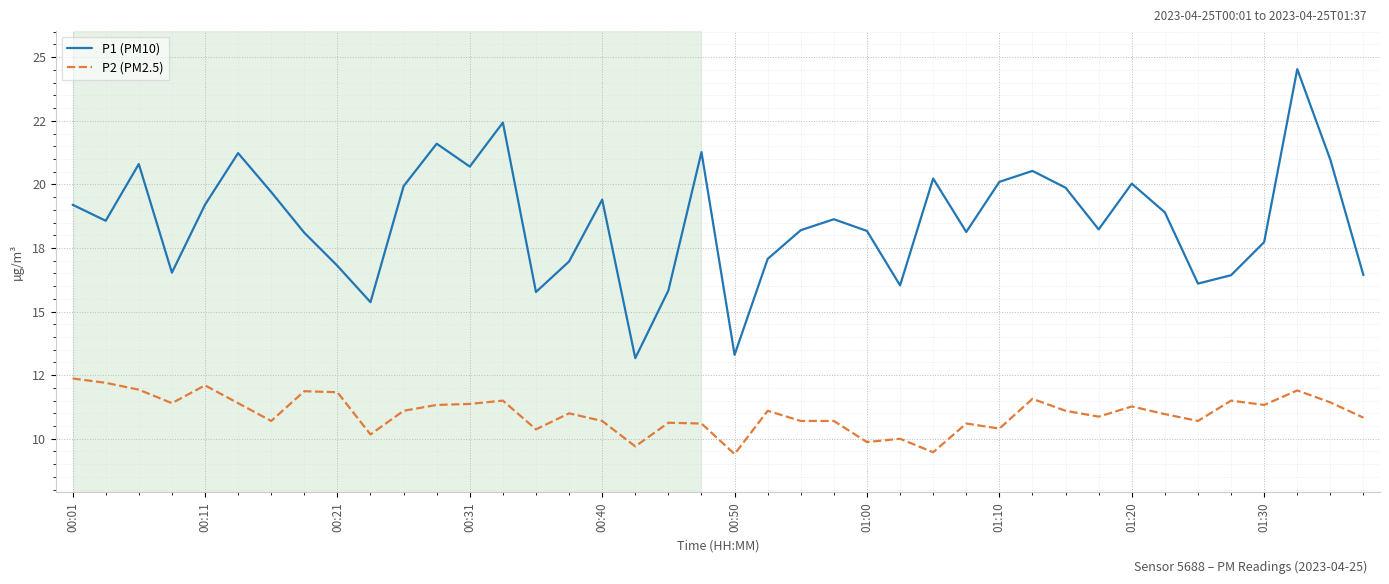

Is this an area chart (filled region under the line)?

No